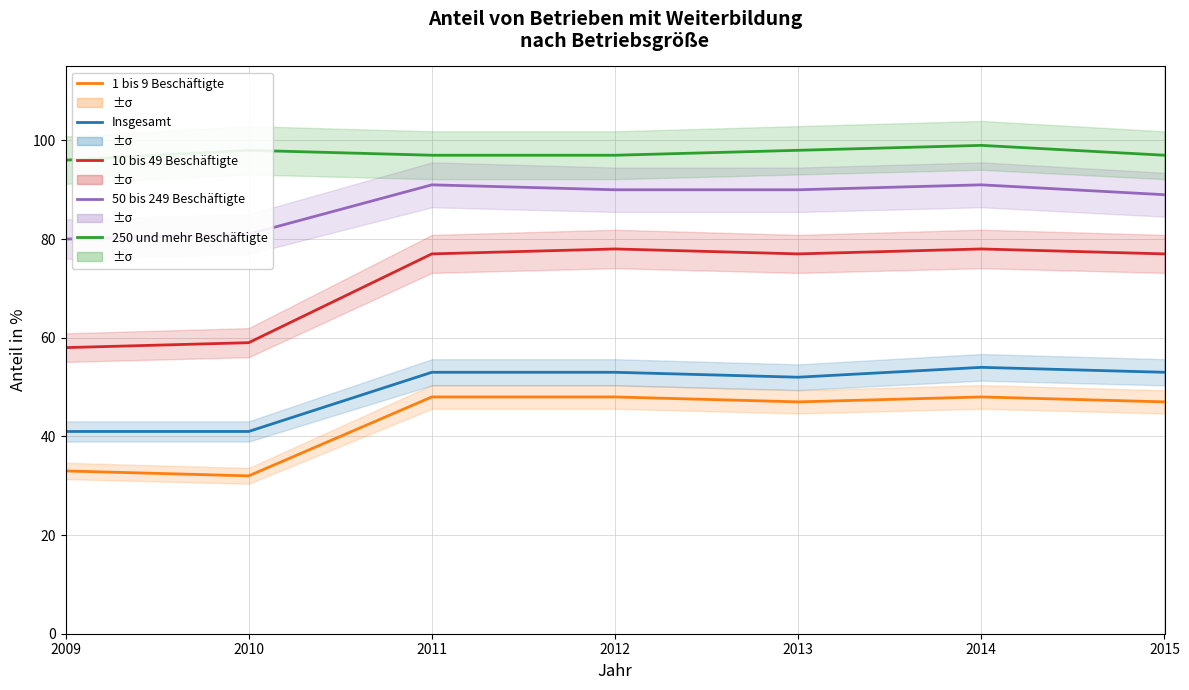

What is the maximum value shown in the chart?

99